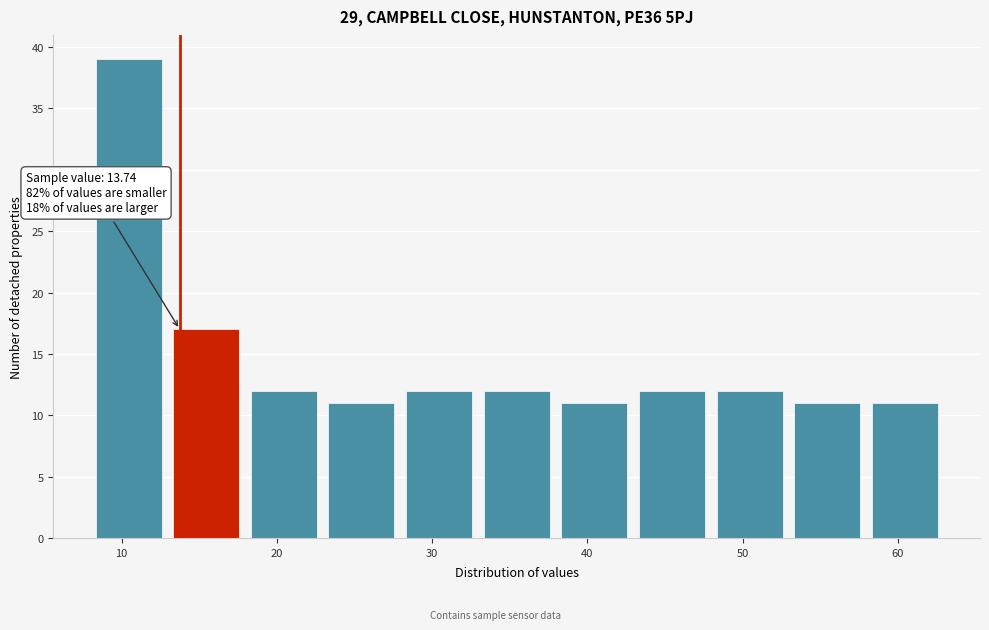

Which range on the x-axis has the tallest bar?

8 to 13